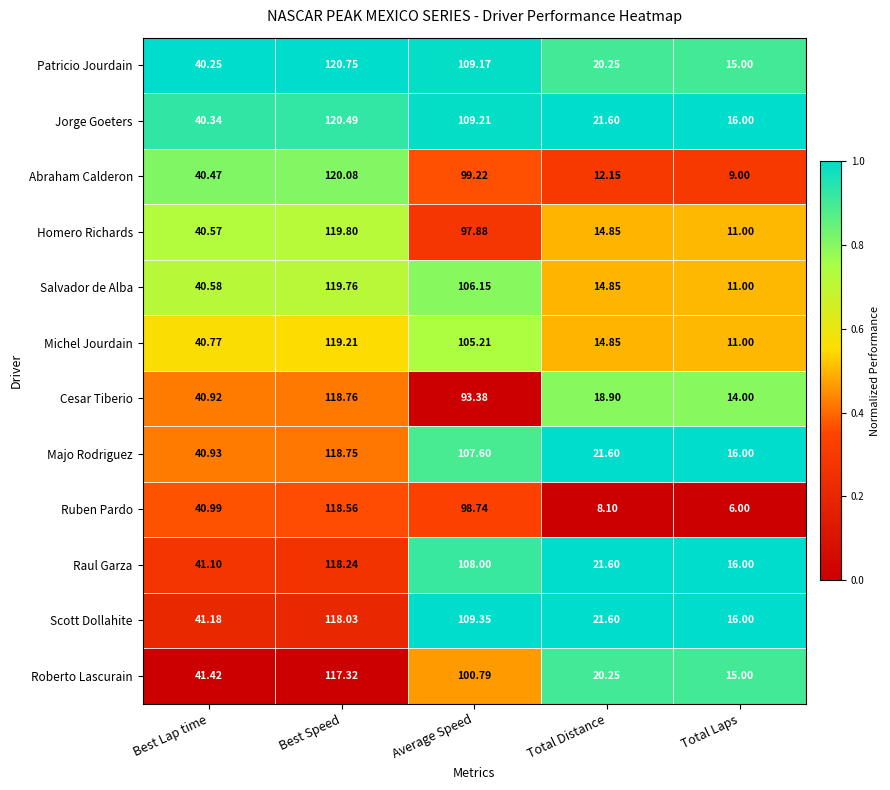

Where does the Jorge Goeters series first go above 40?

Best Lap time